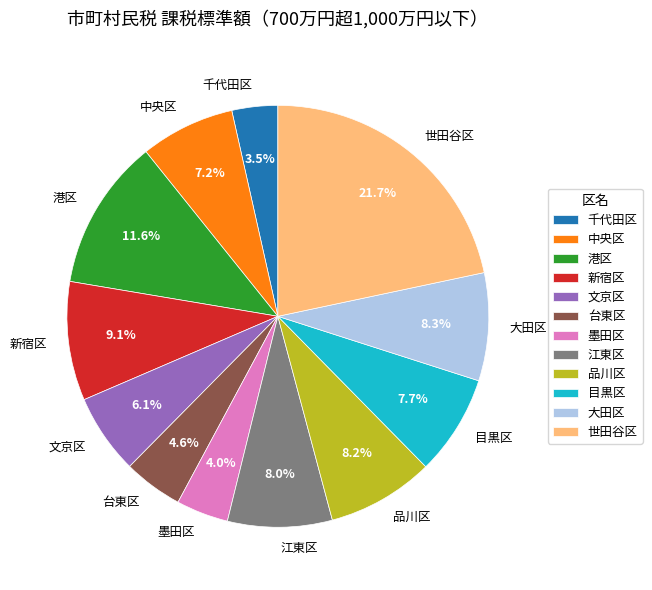

What is the largest slice in the pie chart?

世田谷区